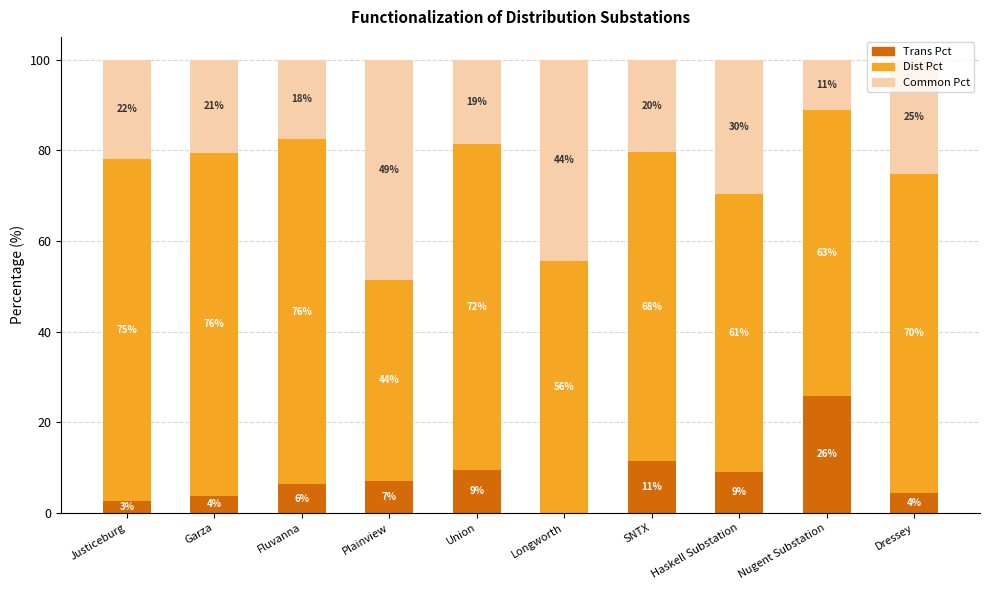

What are all the series names shown in the legend?

Trans Pct, Dist Pct, Common Pct